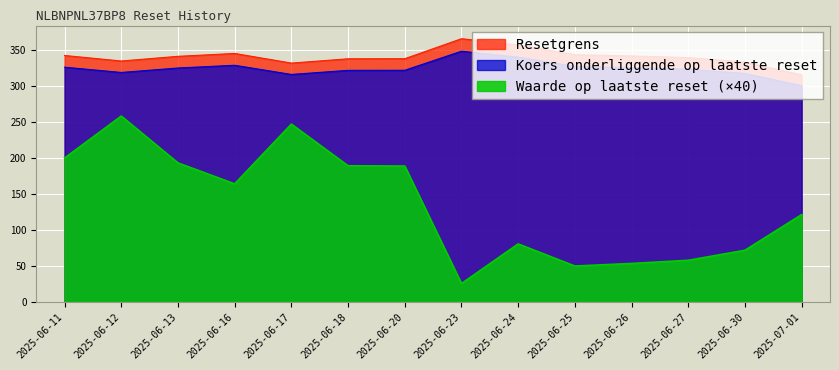

Where is the first local minimum for Koers onderliggende op laatste reset?

2025-06-12